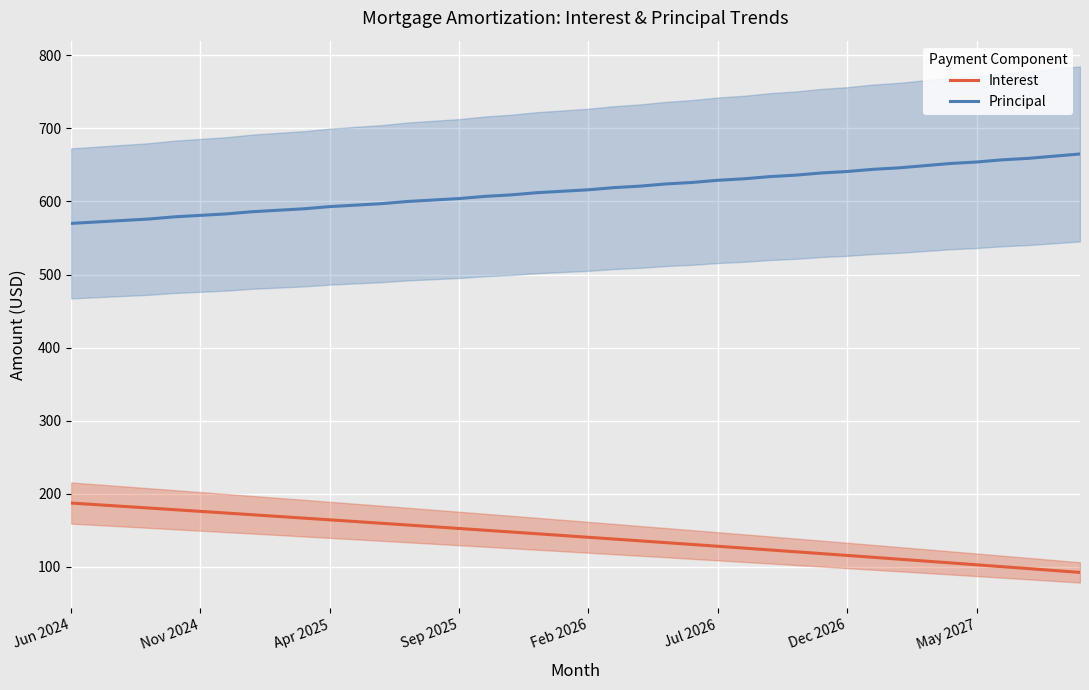

What is the highest value of the Interest series?

187.4